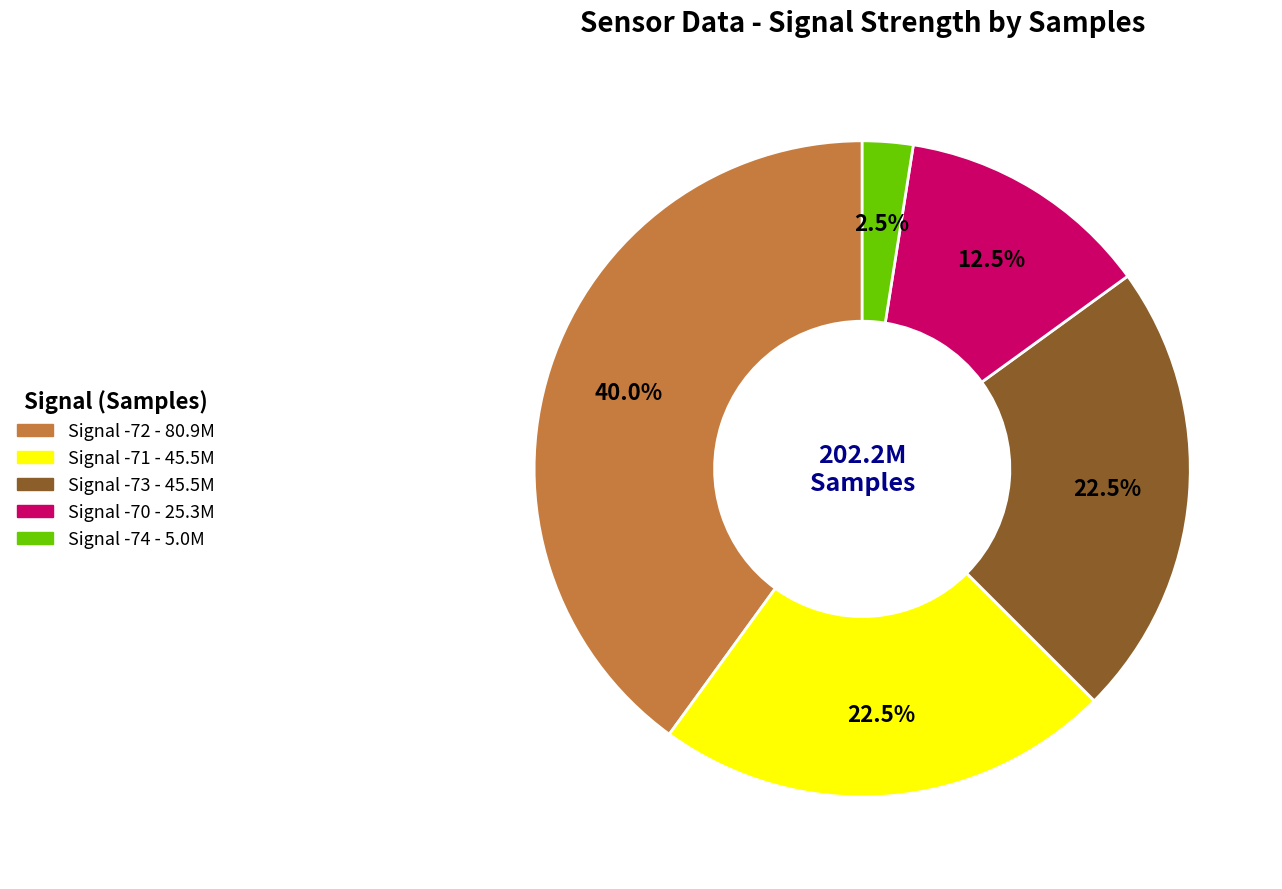

Is there a majority slice in this chart?

No